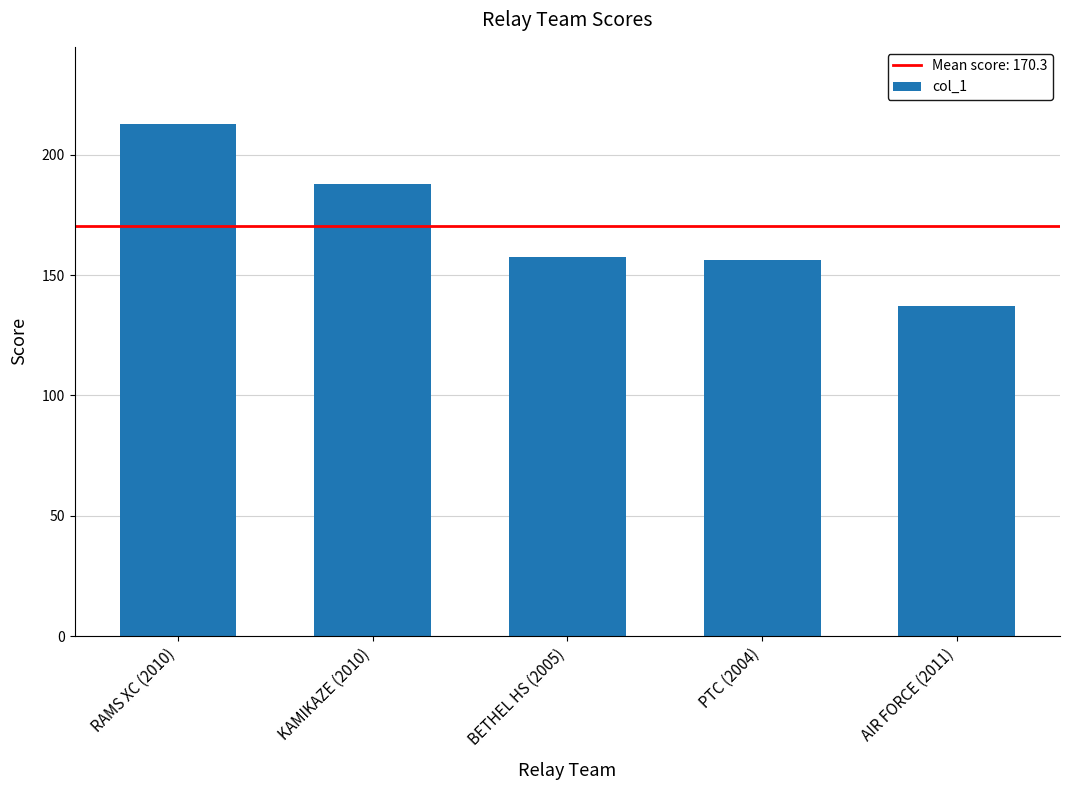

How many values exceed 157?

3